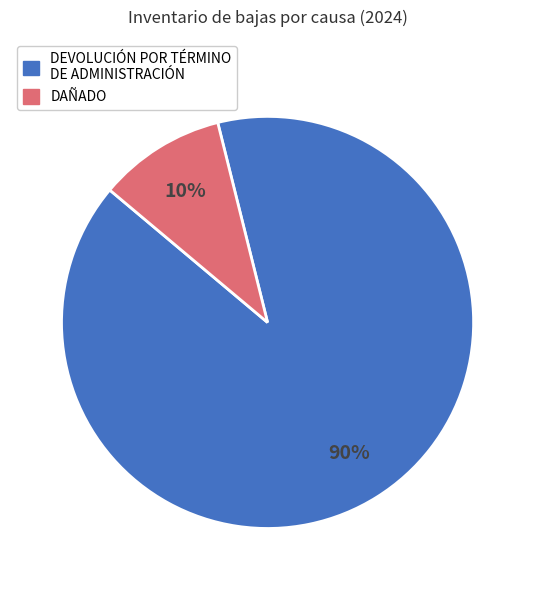

Is there a majority slice in this chart?

Yes